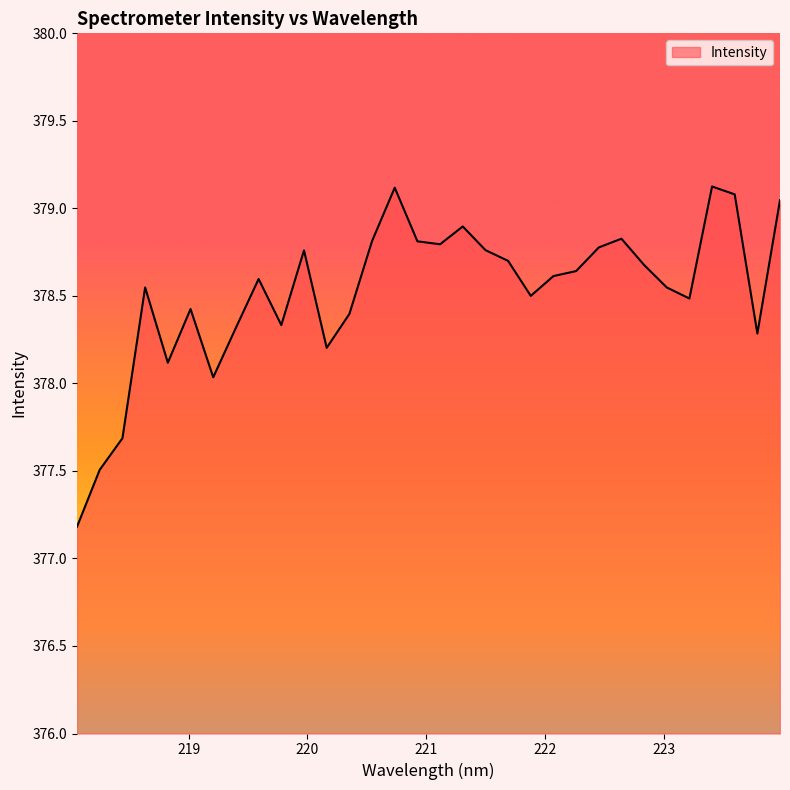

What is the smallest value displayed?

377.2